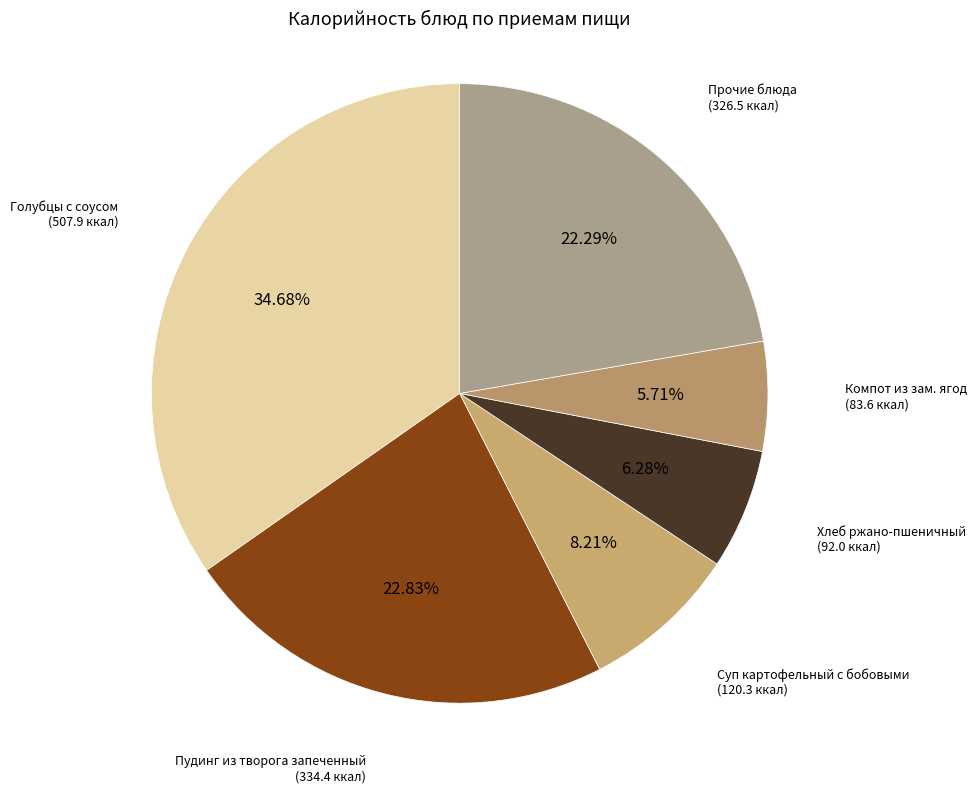

To the nearest percent, what is the average slice percentage?

17%